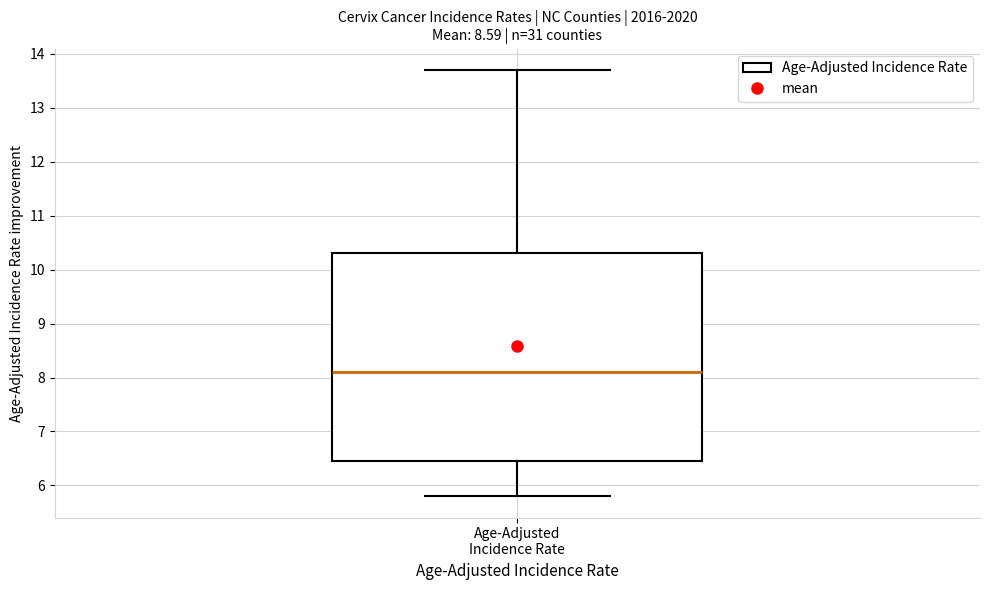

Transcribe this box plot: give where the median line is, the range the box spans, and where the two whiskers end, as read against the y-axis. The values are not printed on the chart, so give them approximately, as read against the axis.

median 8.1, box 6.5 to 10.3, whiskers 5.8 to 13.7